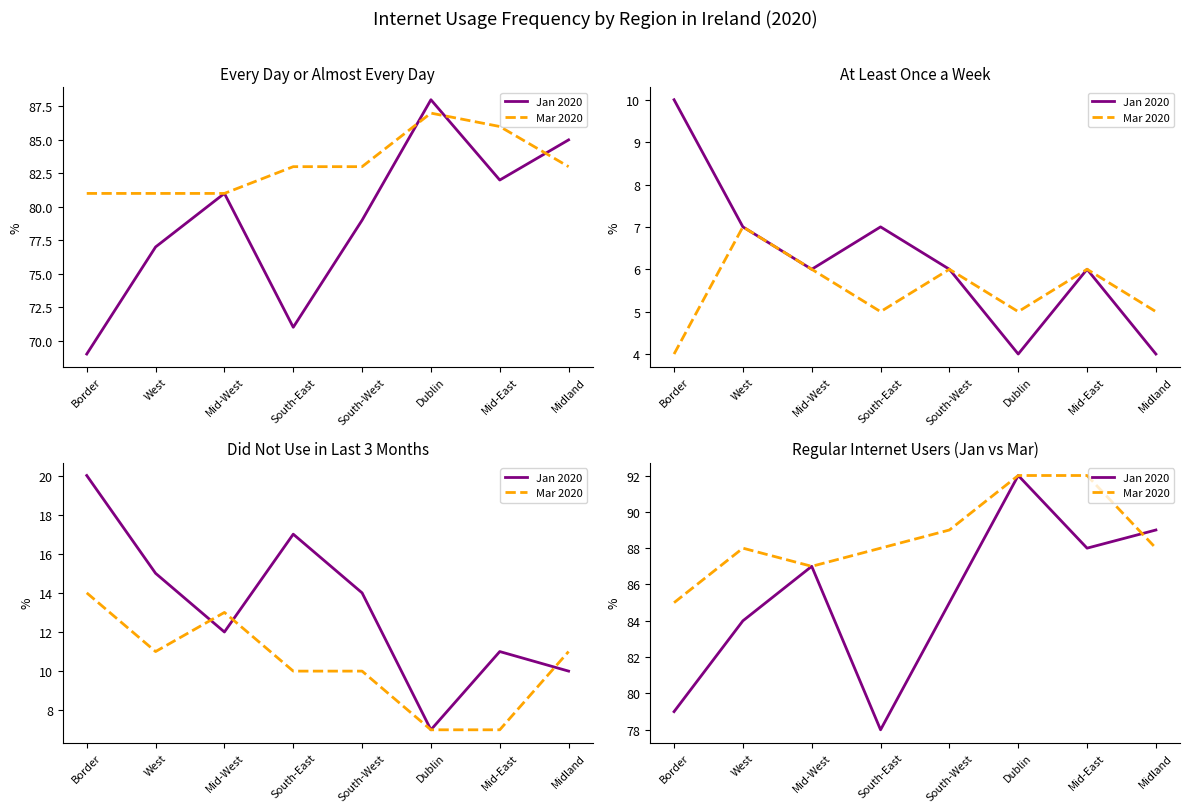

What is the highest value of the Jan 2020 series?

92